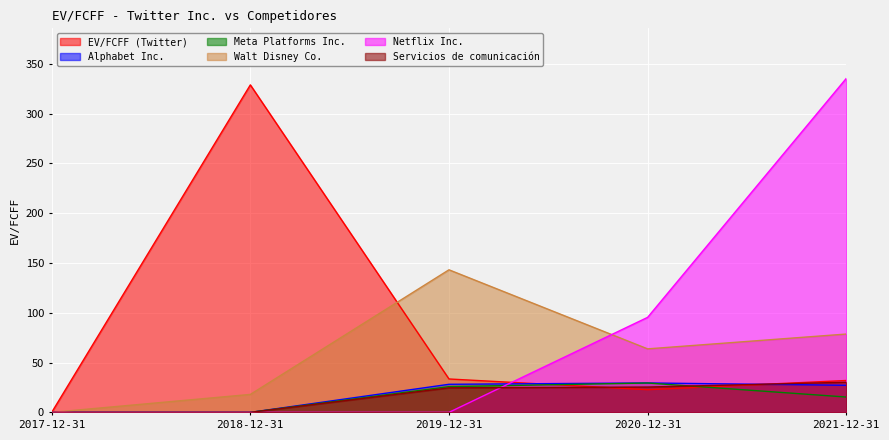

In Meta Platforms Inc., how many points are higher than both neighbors (excluding endpoints)?

1